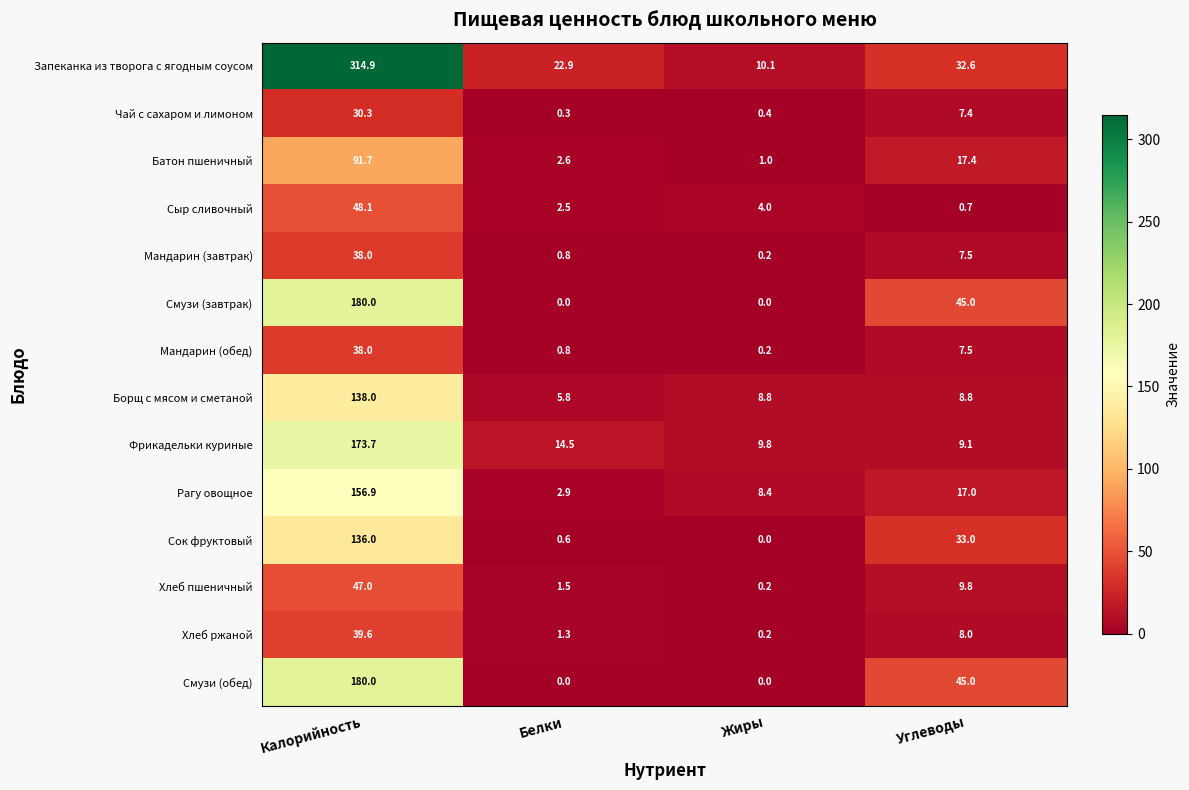

What is the difference between the maximum and minimum values in the Смузи (обед) series?

180.0